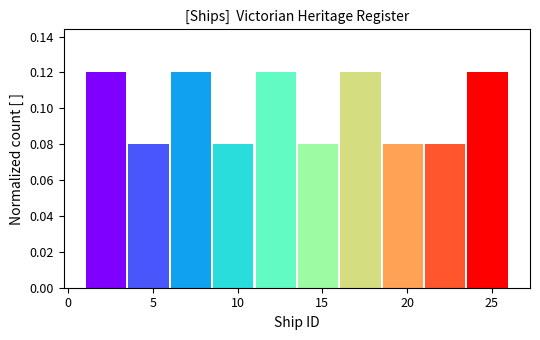

Reading left to right, list every bar in this chart as the range it spans on the x-axis followed by its height. The values are not printed on the chart, so give them approximately, as read against the axis.

1.0 to 3.5: 0.12
3.5 to 6.0: 0.08
6.0 to 8.5: 0.12
8.5 to 11.0: 0.08
11.0 to 13.5: 0.12
13.5 to 16.0: 0.08
16.0 to 18.5: 0.12
18.5 to 21.0: 0.08
21.0 to 23.5: 0.08
23.5 to 26.0: 0.12